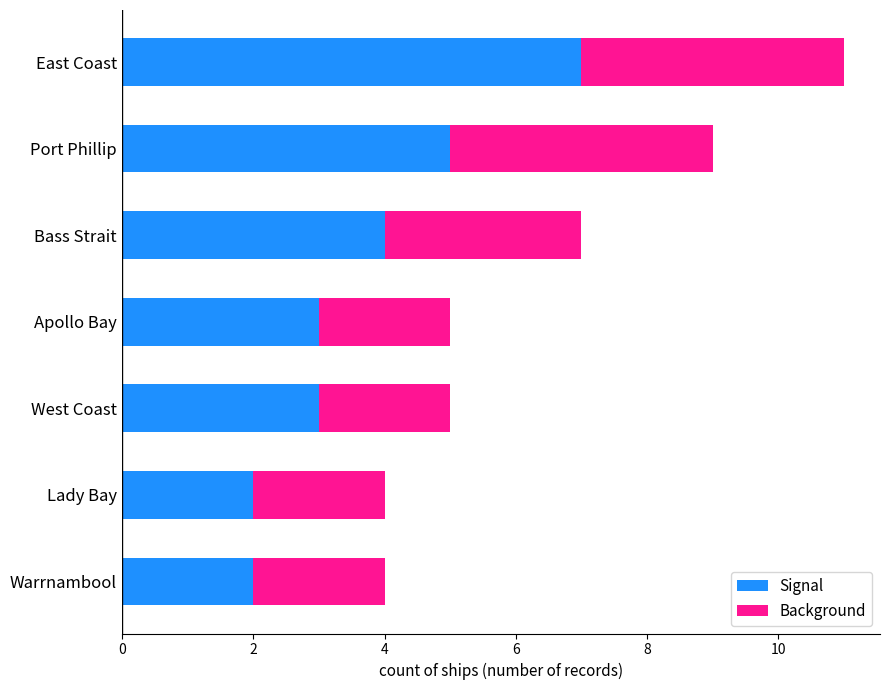

The Signal series shows 5 at Port Phillip. True or false?

True